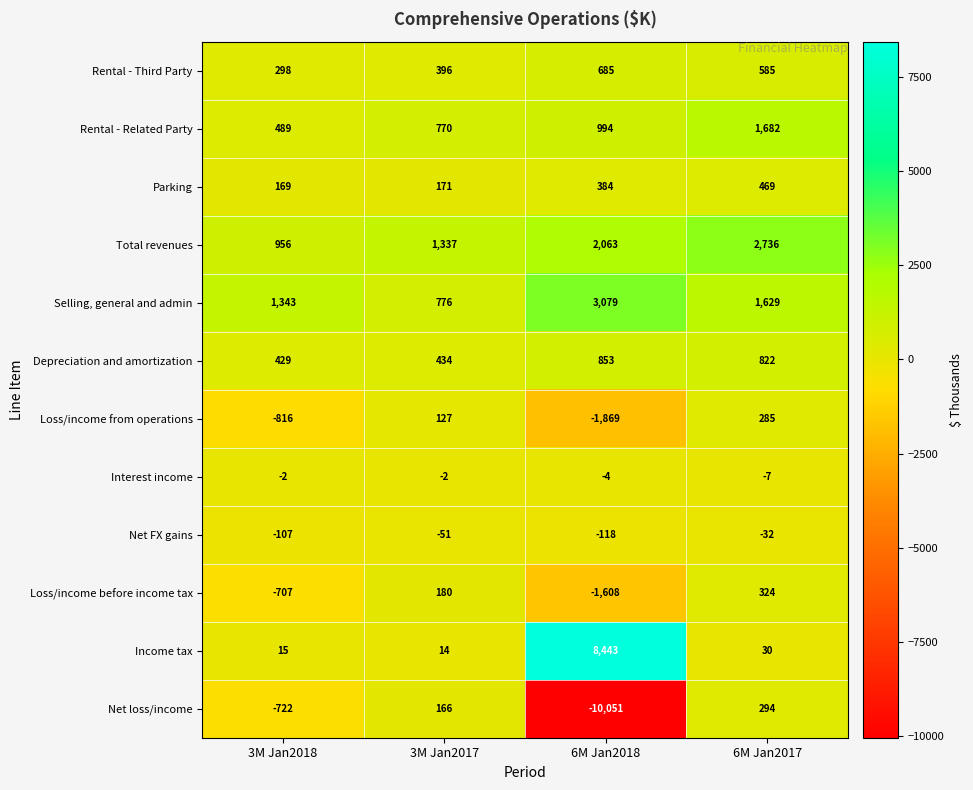

At how many categories does at least one series exceed 838?

4